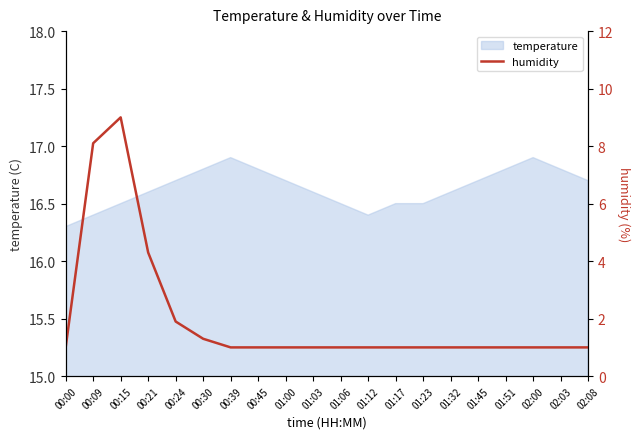

The chart shows a value of 0.3 at 01:00. True or false?

False